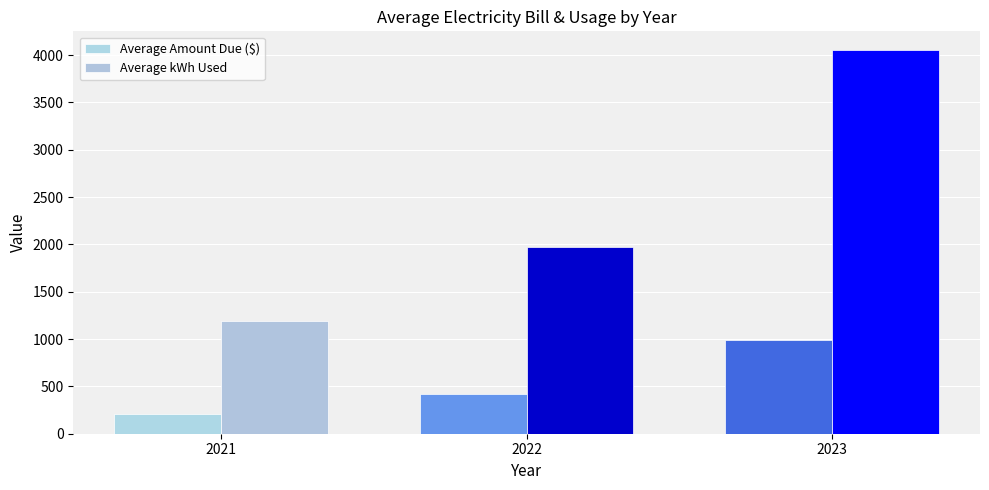

Count the number of categories in the chart.

3